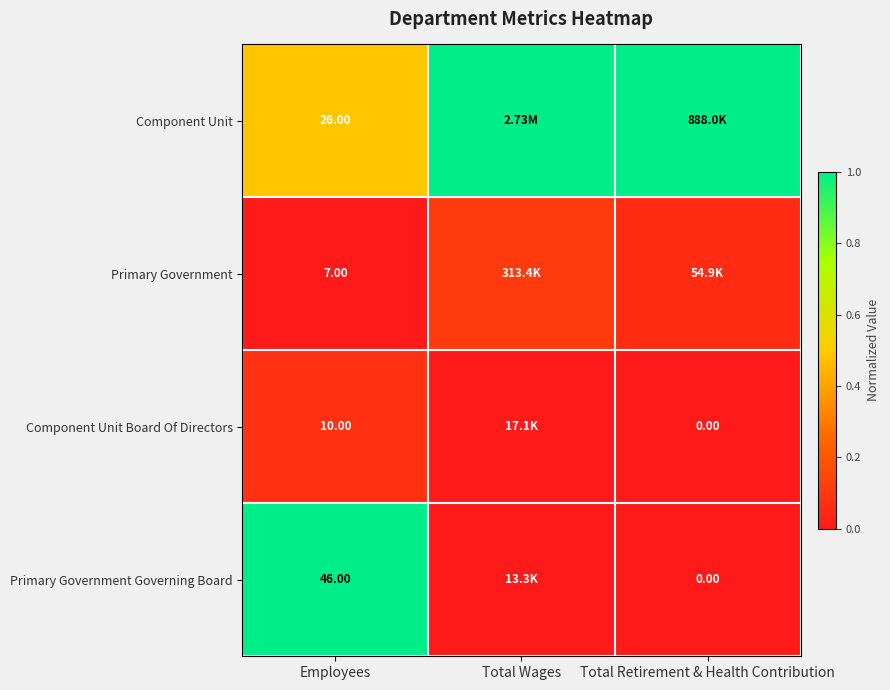

Which has a higher value, Total Retirement & Health Contribution or Employees?

Total Retirement & Health Contribution